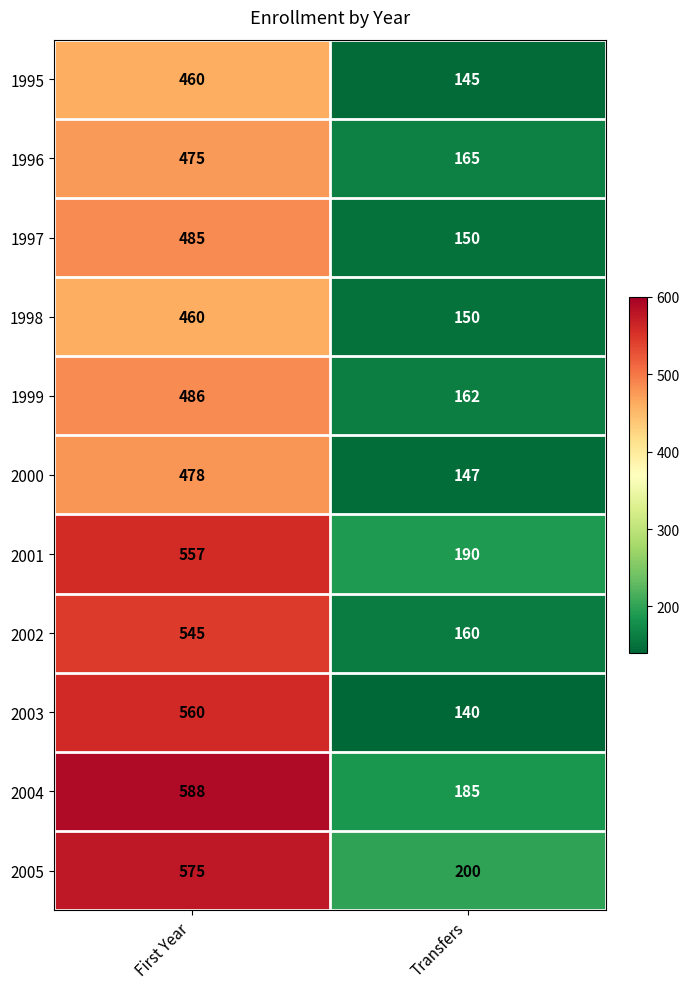

What is the sum of all 1995 values?

605